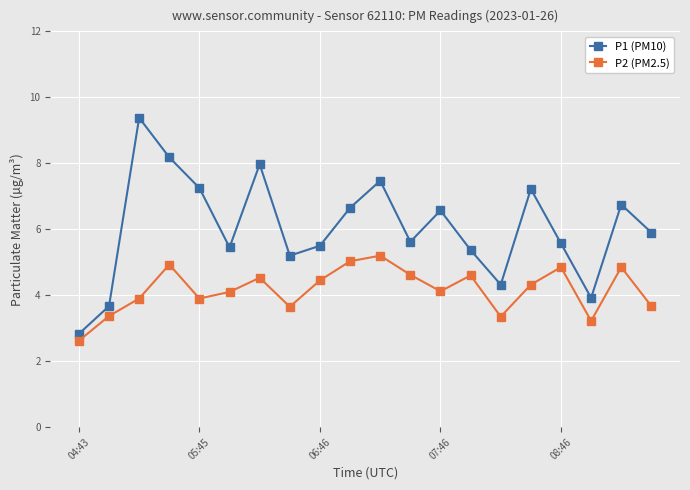

True or false: P2 (PM2.5) has more than 1 points higher than both neighbors.

True